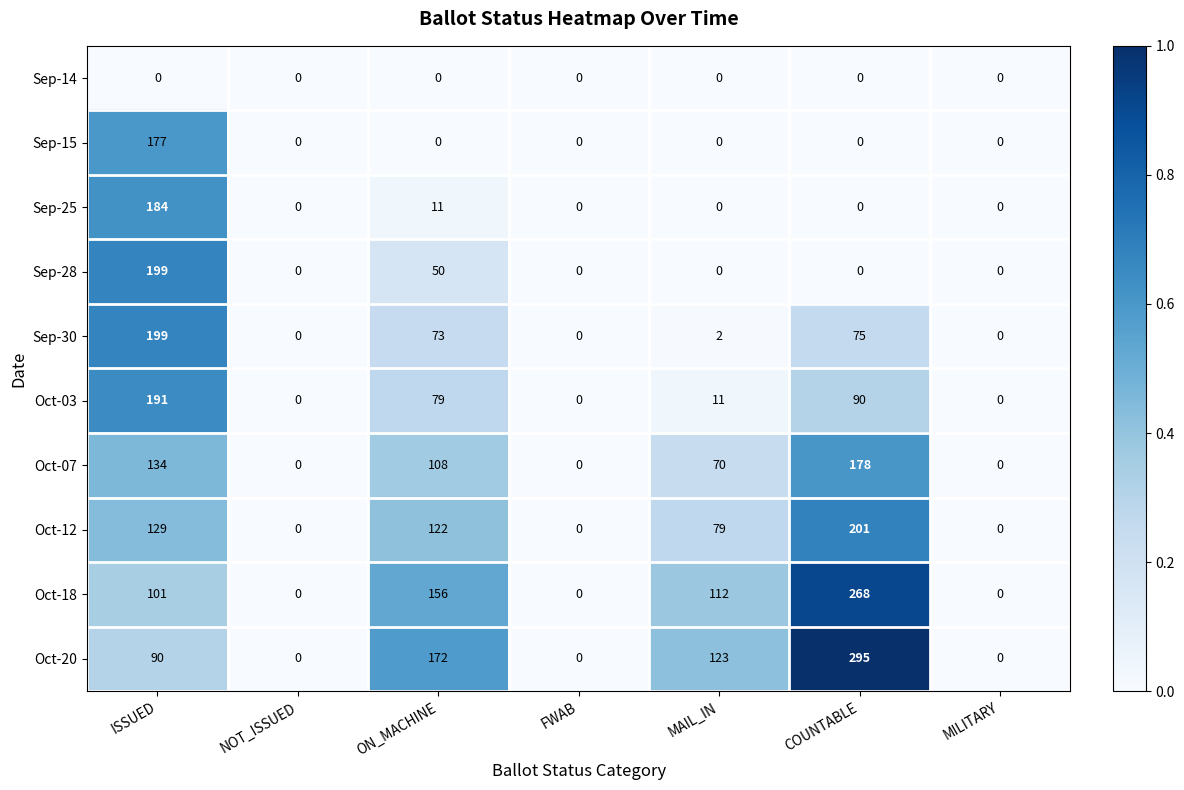

How many distinct data groups are displayed?

10